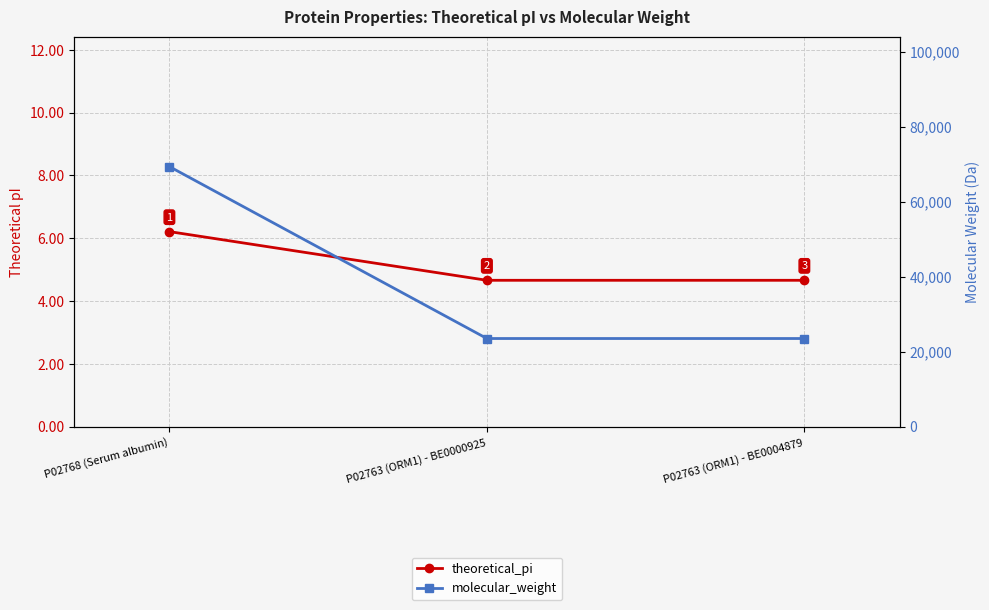

Where is theoretical_pi nearest to the value 5?

P02763 (ORM1) - BE0000925